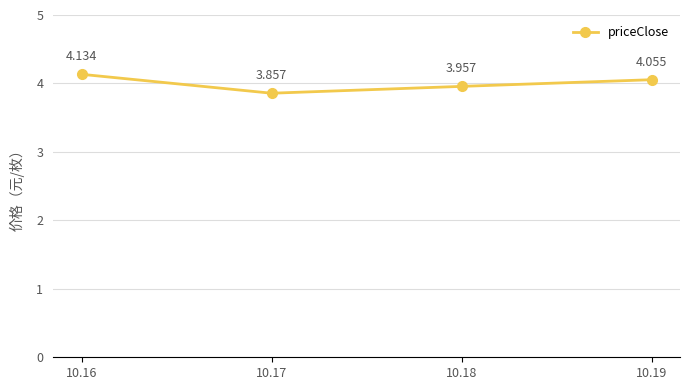

Rank the categories by value from lowest to highest.

10.17, 10.18, 10.19, 10.16